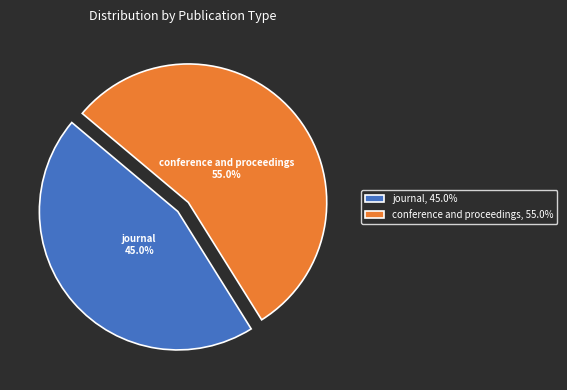

Count the number of slices in the pie.

2